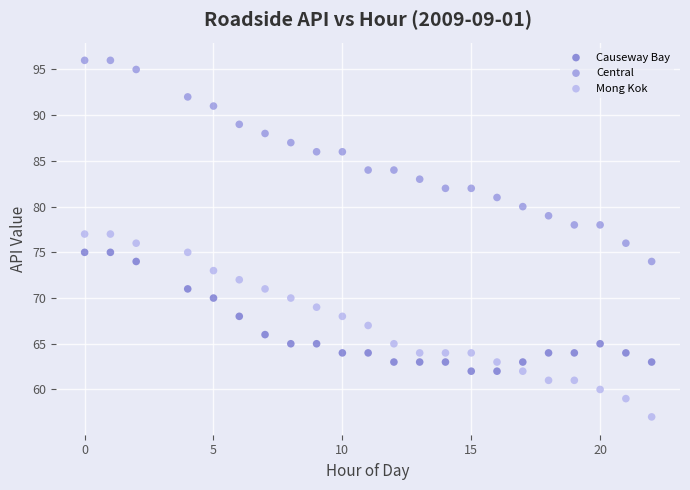

Which series has the largest Y range (max minus min)?

Central